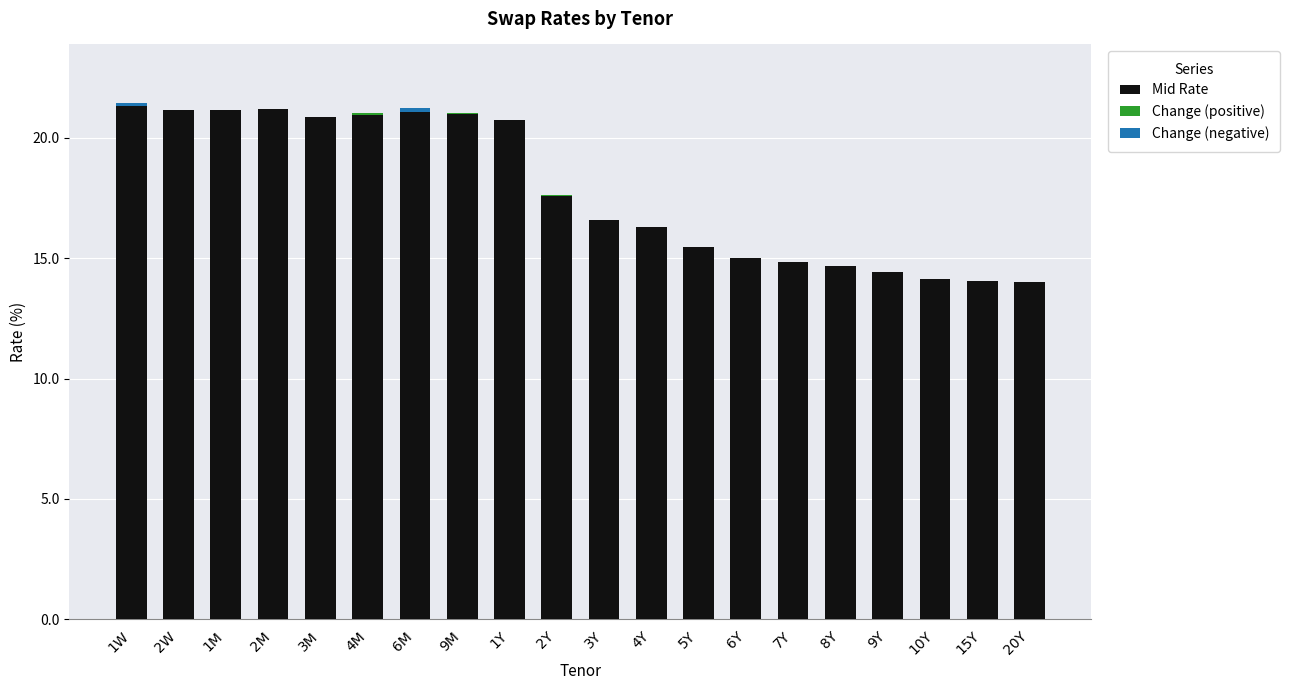

Which series has the widest spread of values?

Mid Rate